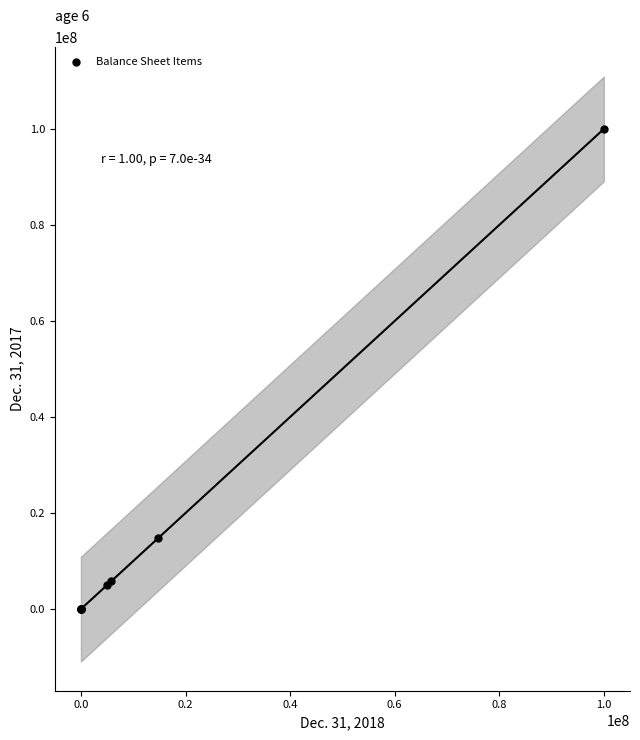

What Y value in the scatter plot is closest to 50000000?

14830414.0